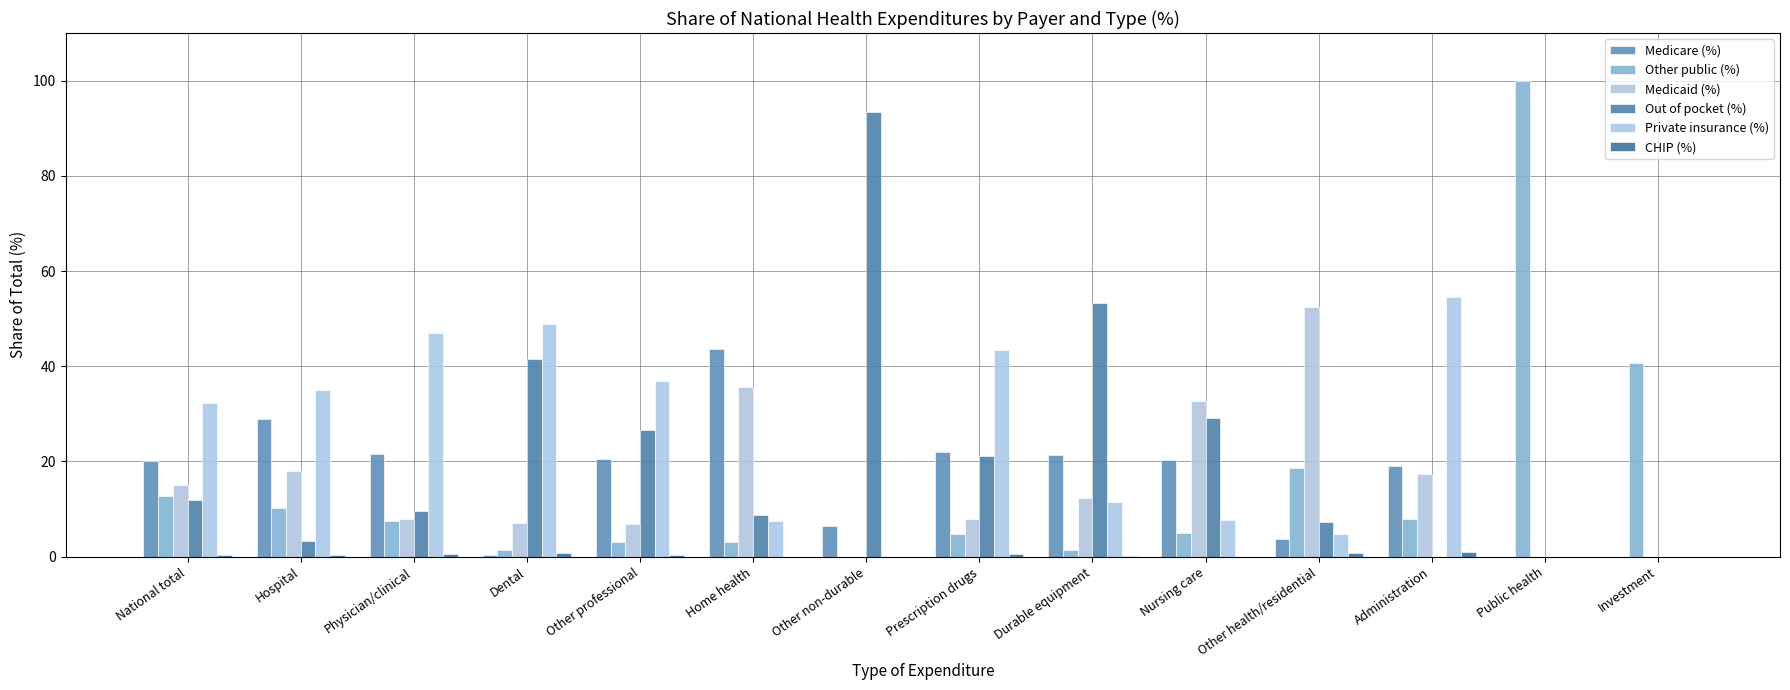

What is the difference between the highest and lowest values at Hospital?

34.6